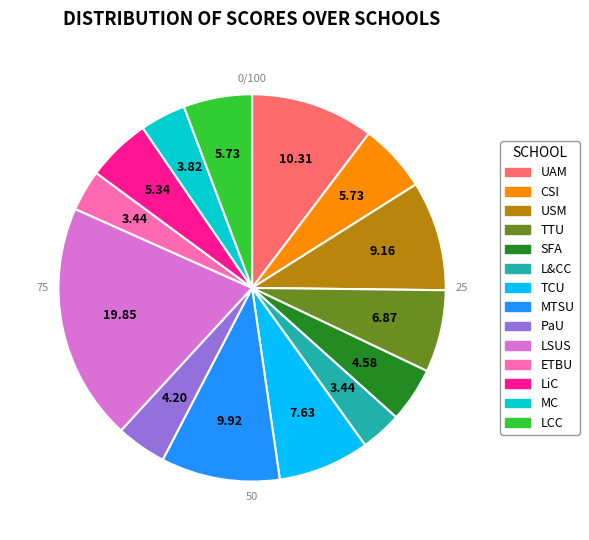

Combined, do UAM and L&CC account for over 50%?

No